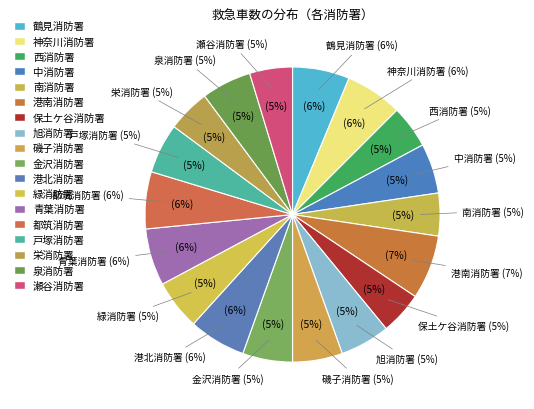

To the nearest percent, what is the difference between the 神奈川消防署 and 金沢消防署 slice percentages?

1%